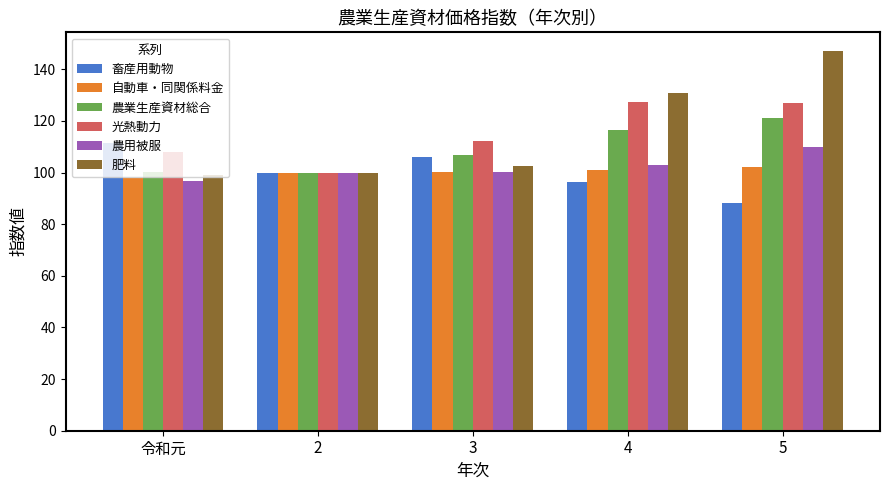

What is the label of the 2nd bar from the right?

4